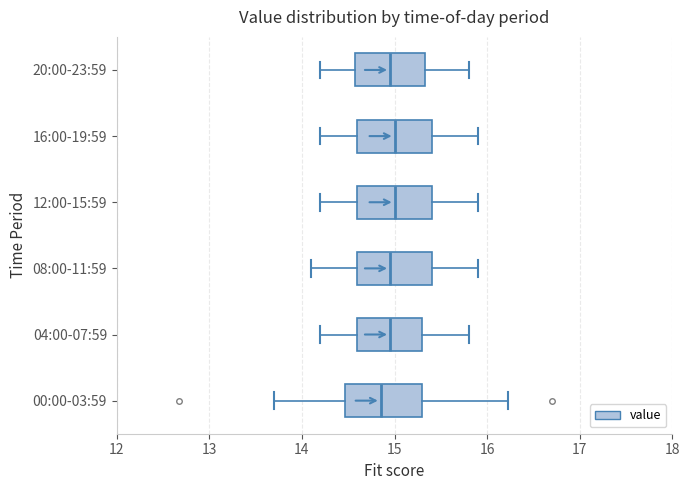

Where does the median line of the box for 20:00-23:59 sit on the x-axis? The values are not printed on the chart, so give them approximately, as read against the axis.

15.0